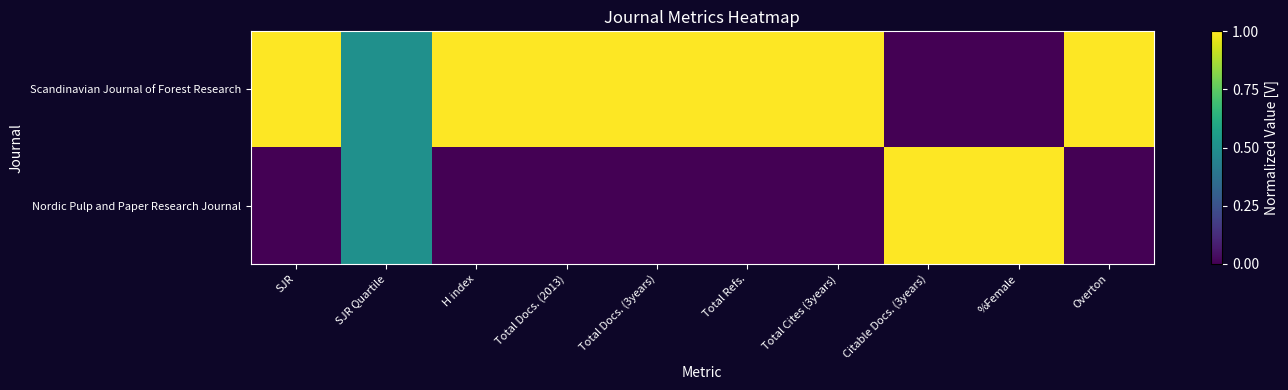

Rank the series by their maximum value, from highest to lowest.

Scandinavian Journal of Forest Research, Nordic Pulp and Paper Research Journal